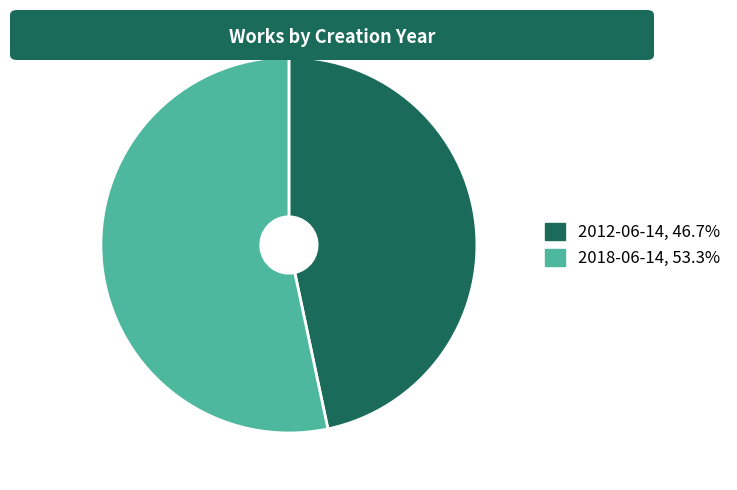

True or false: 2012-06-14 accounts for 47% of the total.

True